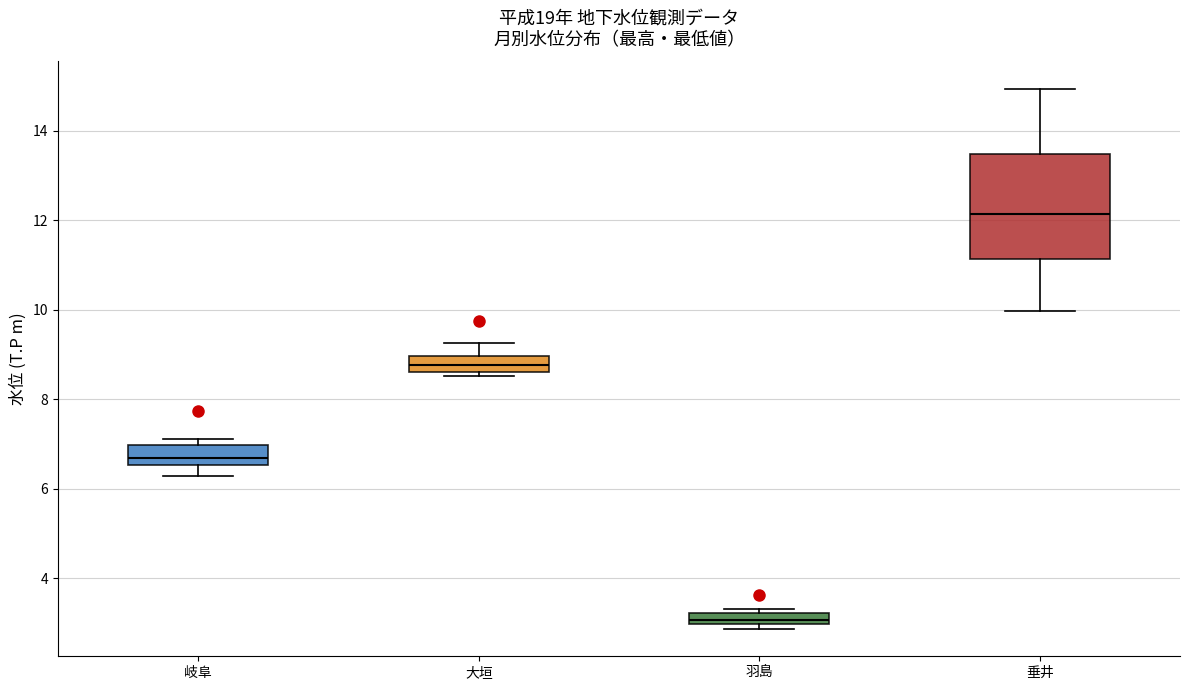

Which box has the highest median line?

垂井